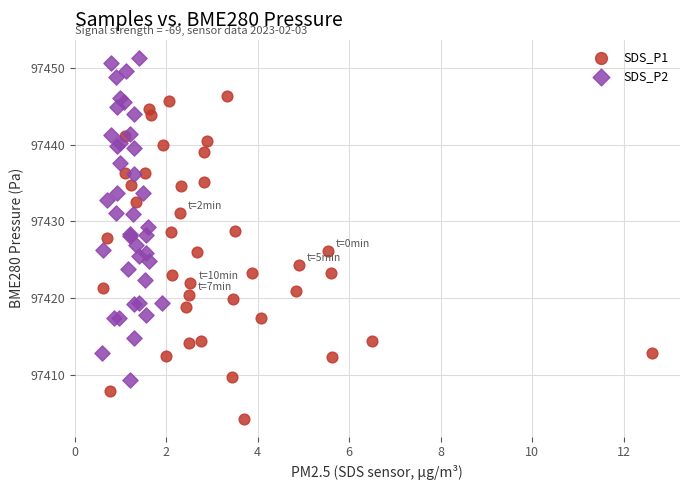

Which series contains the highest Y value?

SDS_P2